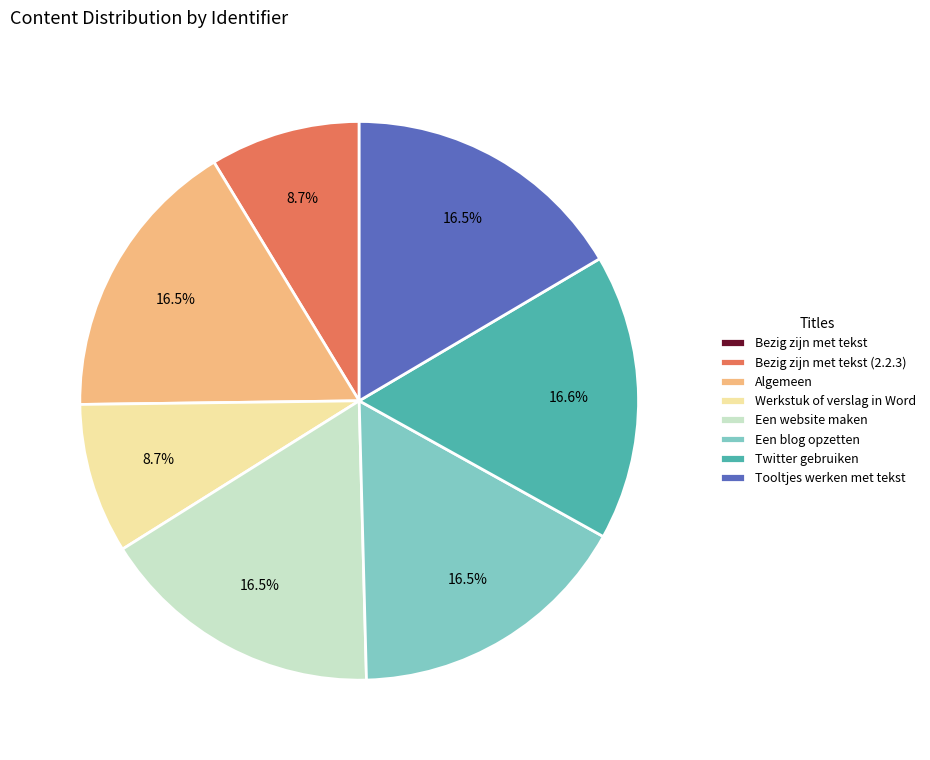

True or false: Een website maken accounts for 4% of the total.

False